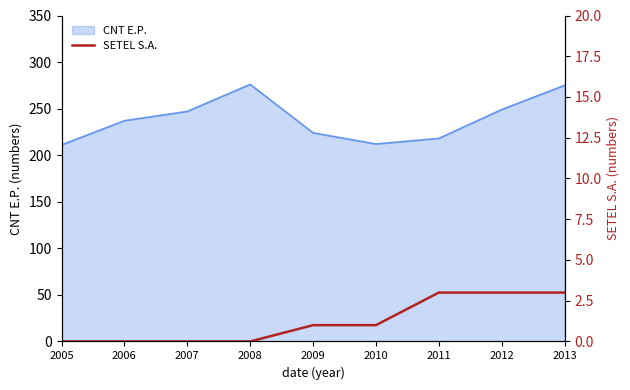

What is the maximum value for CNT E.P.?

276